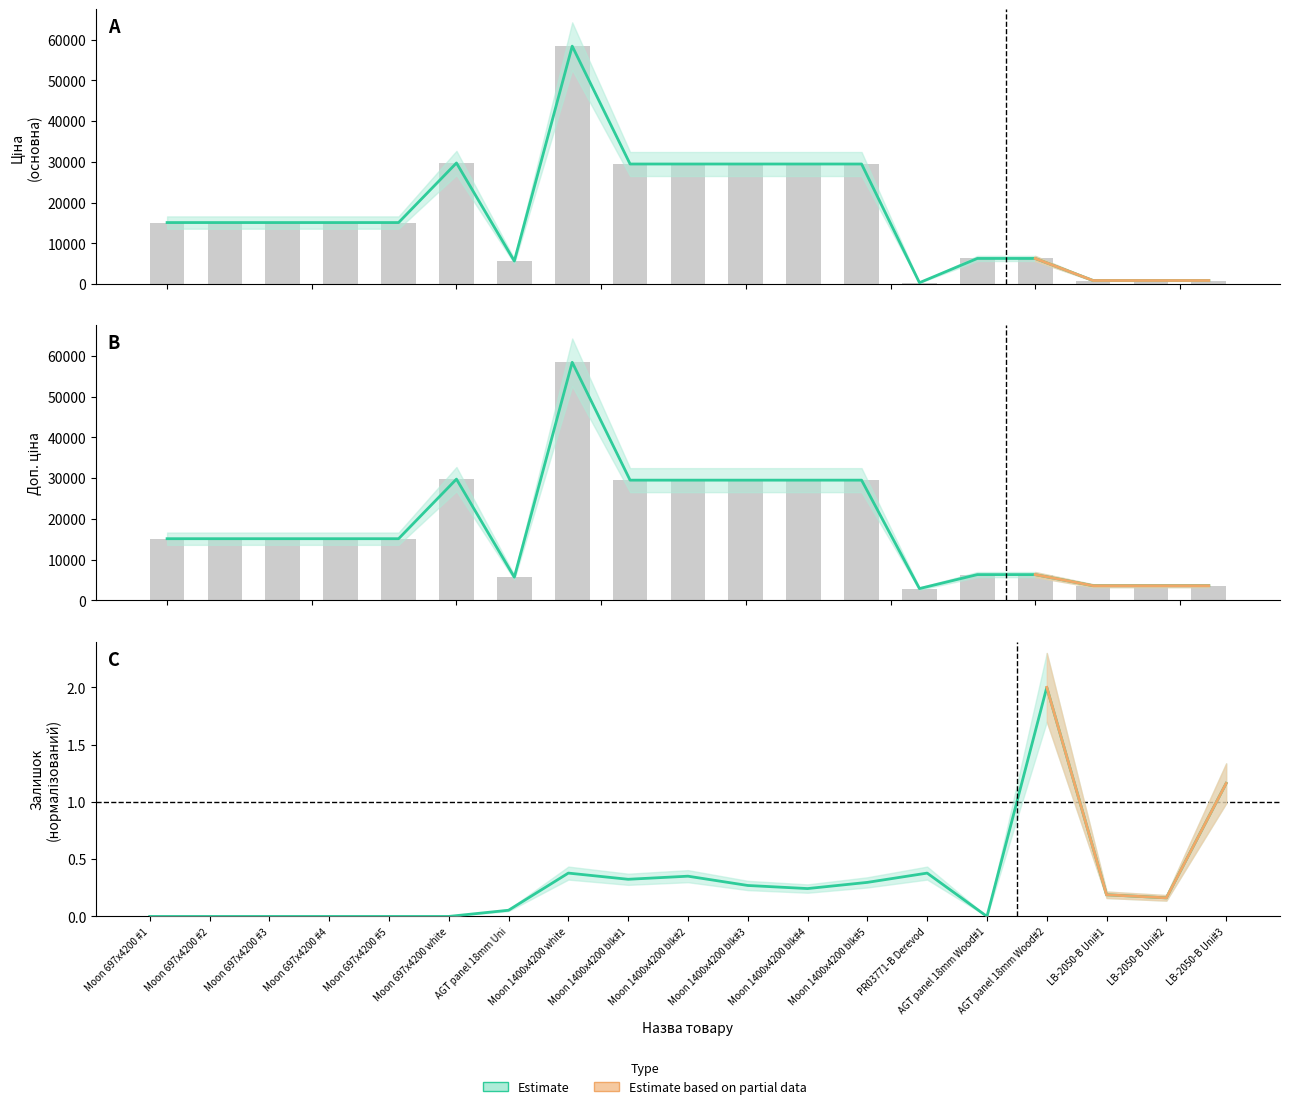

Which has a higher value, 7 or 5?

7